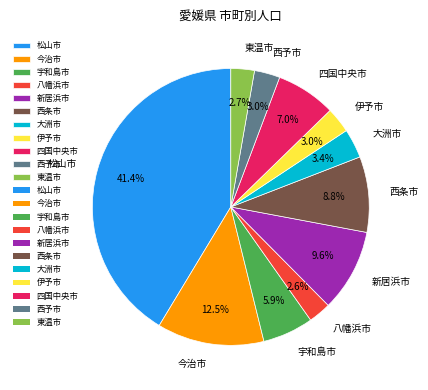

How many slices are in this pie chart?

11